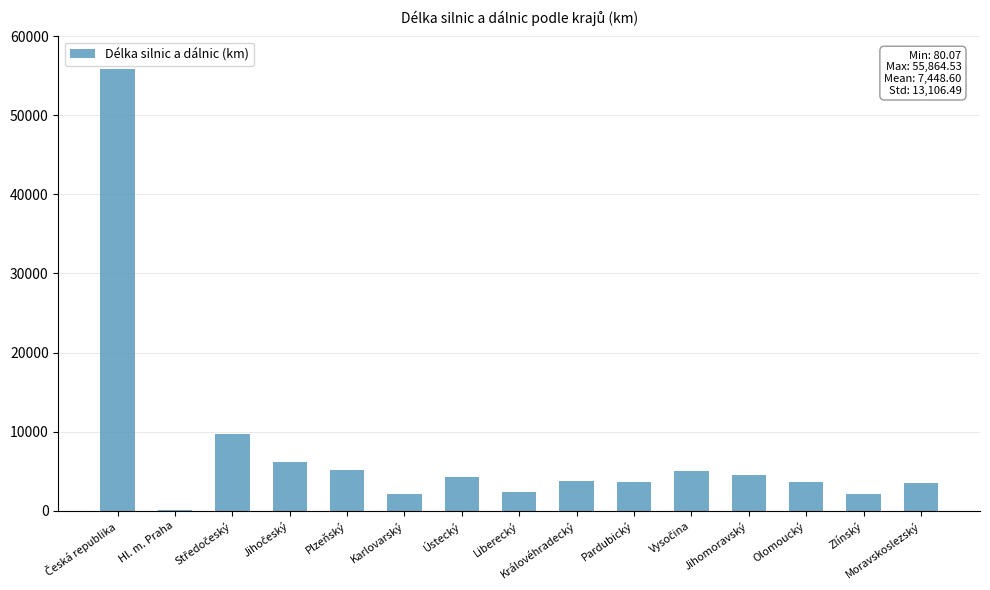

Is it true that the value at Pardubický is 3627.6?

True